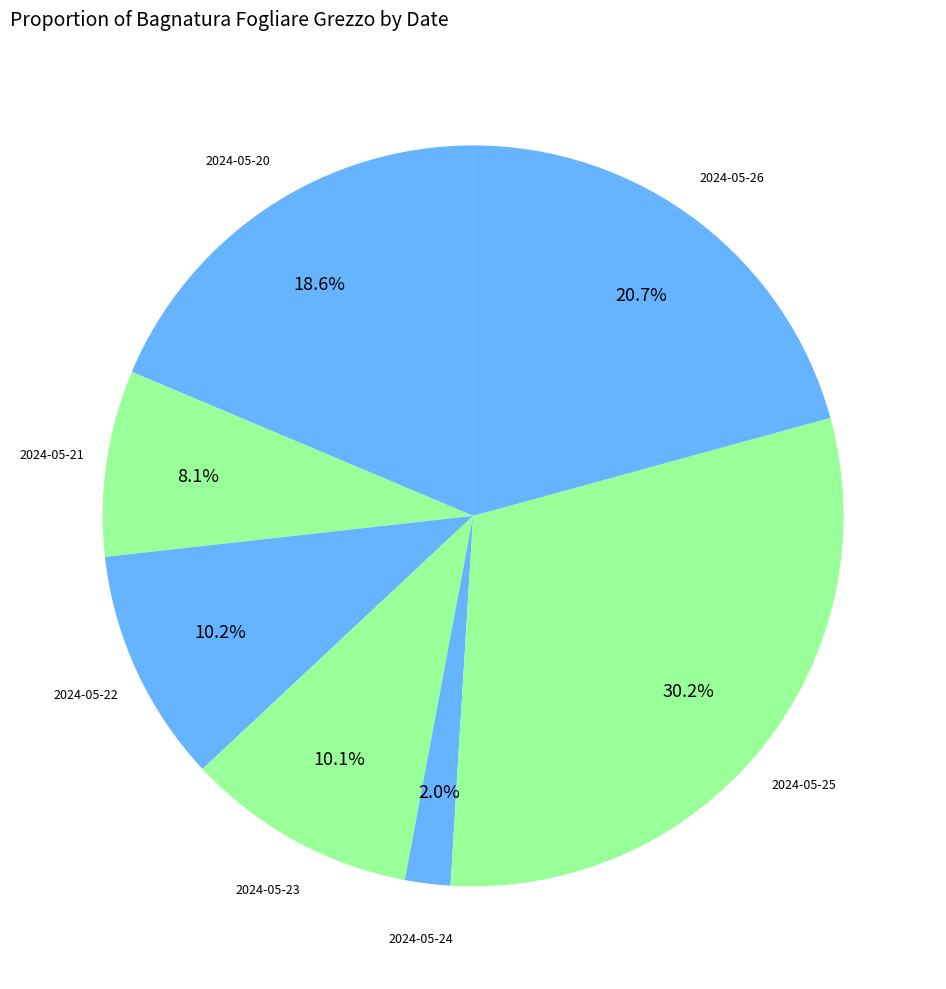

How many slices are in this pie chart?

7